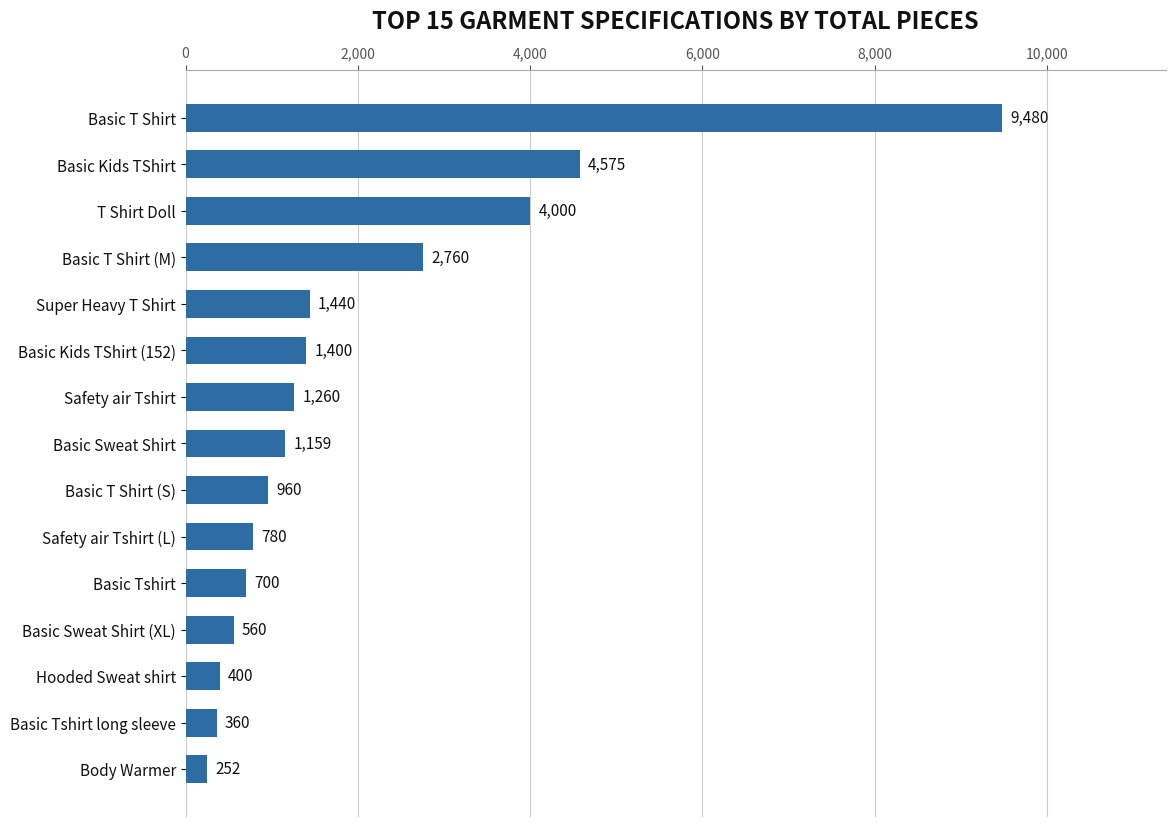

The chart shows a value of 780 at Safety air Tshirt (L). True or false?

True